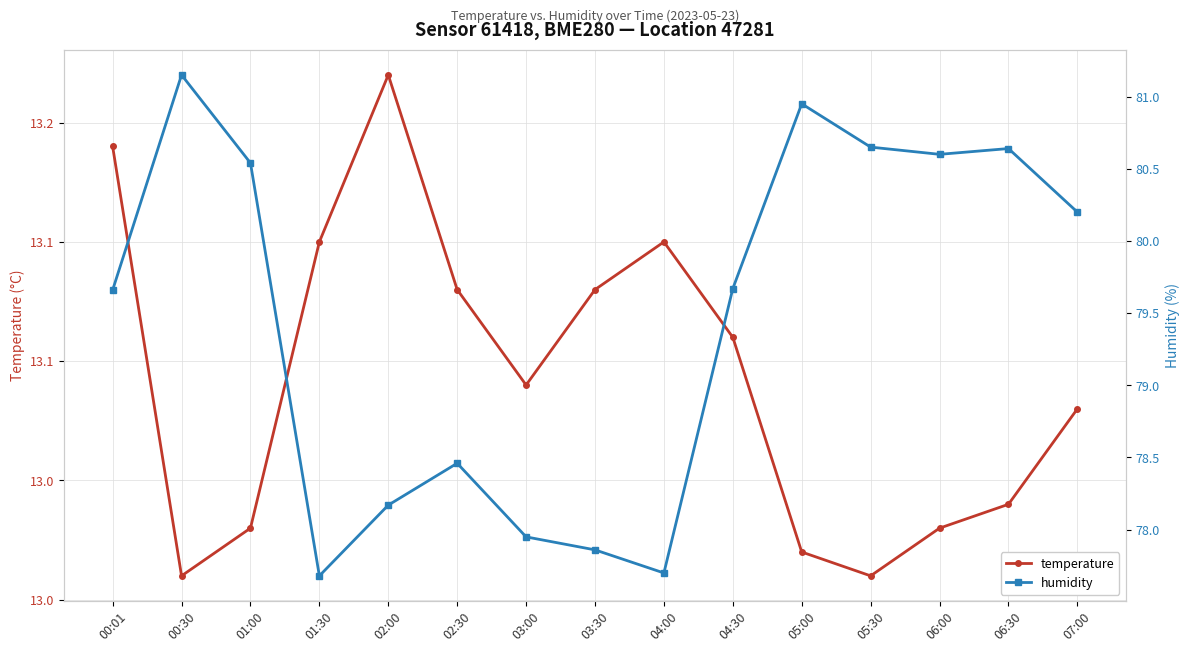

At which category does temperature reach its first local valley?

00:30